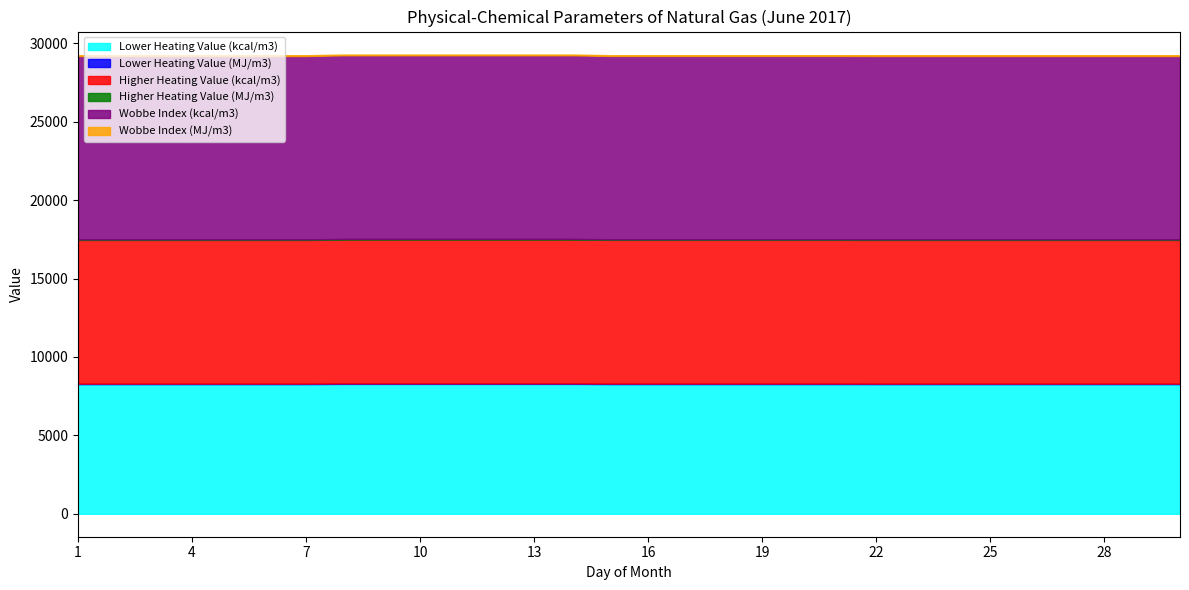

How many distinct data groups are displayed?

6